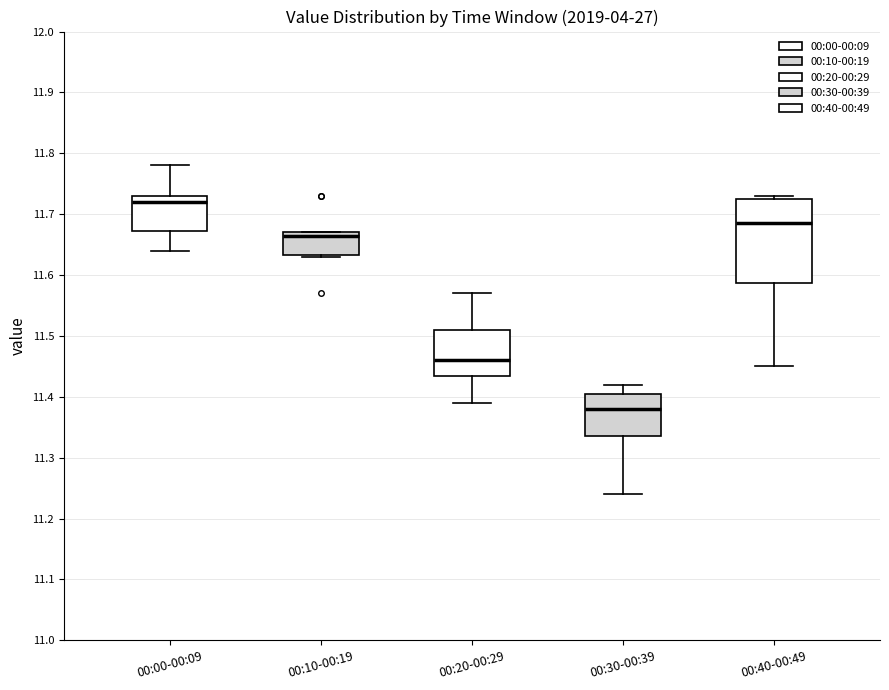

Reading left to right, read every box against the y-axis: the position of its median line, the range the box covers, and the ends of its whiskers. The values are not printed on the chart, so give them approximately, as read against the axis.

00:00-00:09: median 11.72, box 11.67 to 11.73, whiskers 11.64 to 11.78
00:10-00:19: median 11.67 (just below the box's upper edge), box 11.63 to 11.67, whiskers 11.63 to 11.67
00:20-00:29: median 11.46, box 11.44 to 11.51, whiskers 11.39 to 11.57
00:30-00:39: median 11.38, box 11.34 to 11.41, whiskers 11.24 to 11.42
00:40-00:49: median 11.69, box 11.59 to 11.73, whiskers 11.45 to 11.73 (just above the box's upper edge)